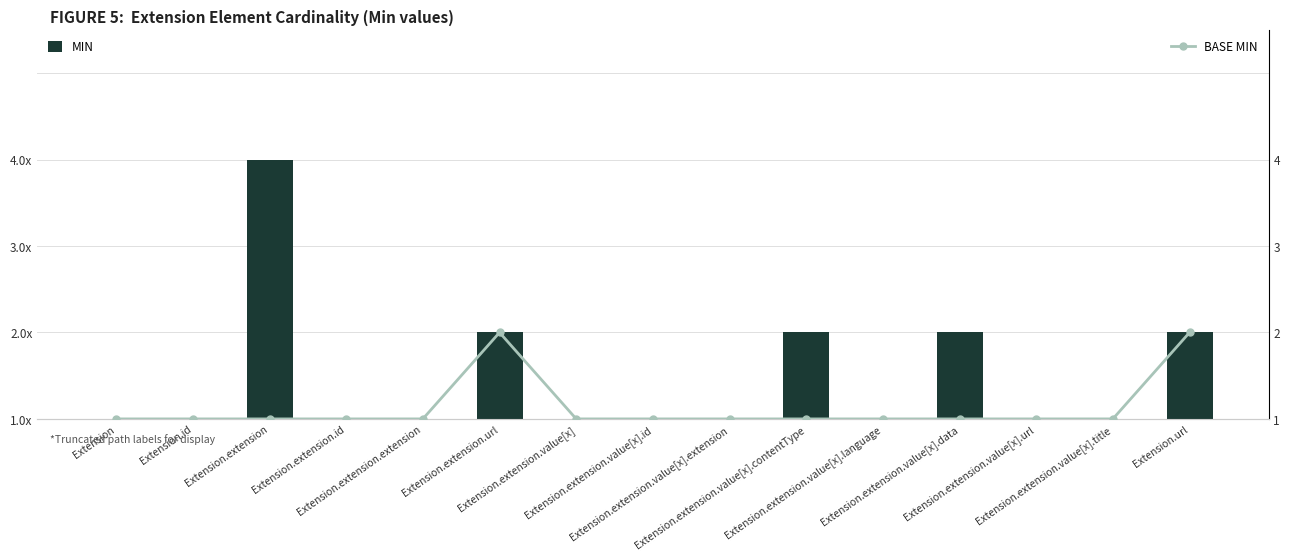

What is the total value across all series at Extension.extension.url?

2